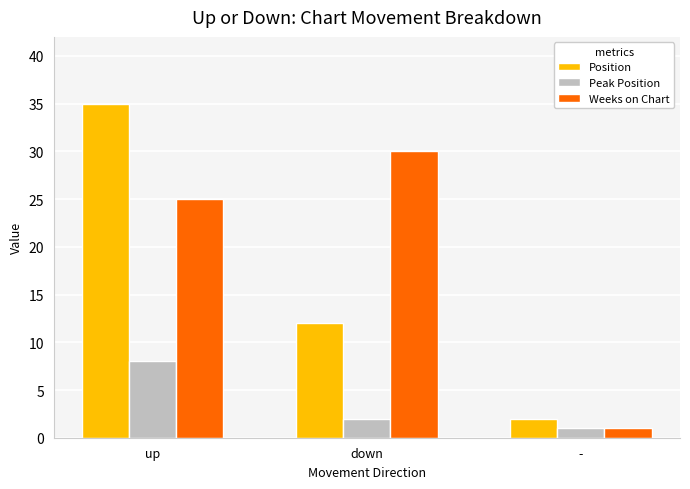

Count the number of data series in this chart.

3